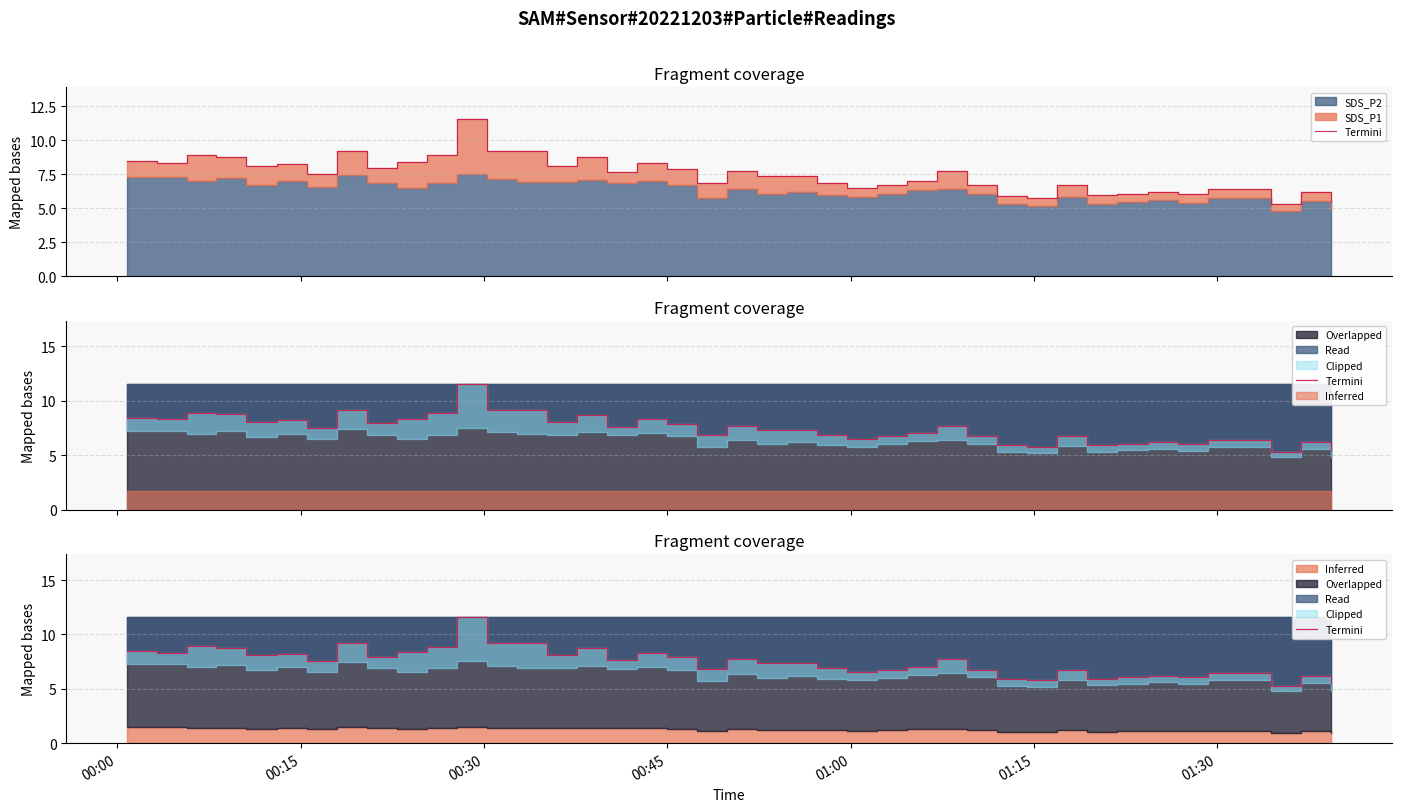

What is the average value?

7.5